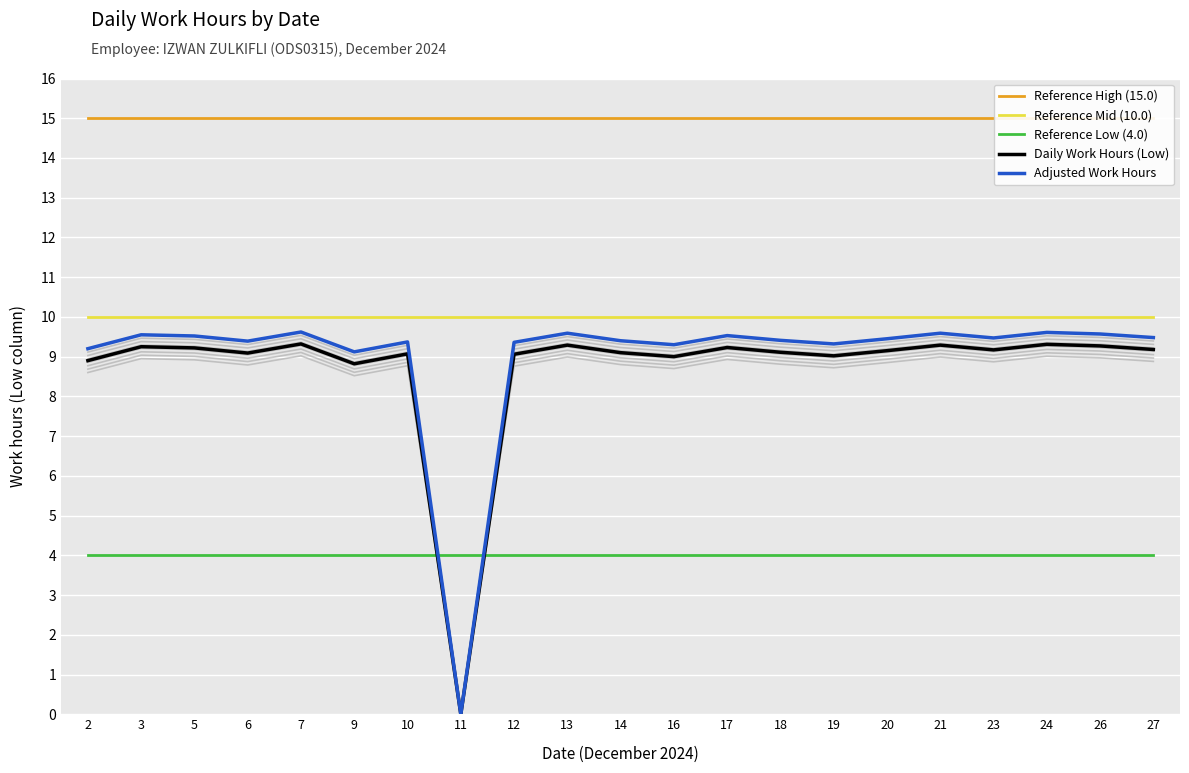

What is the spread (max minus min) of values at 16?

11.0